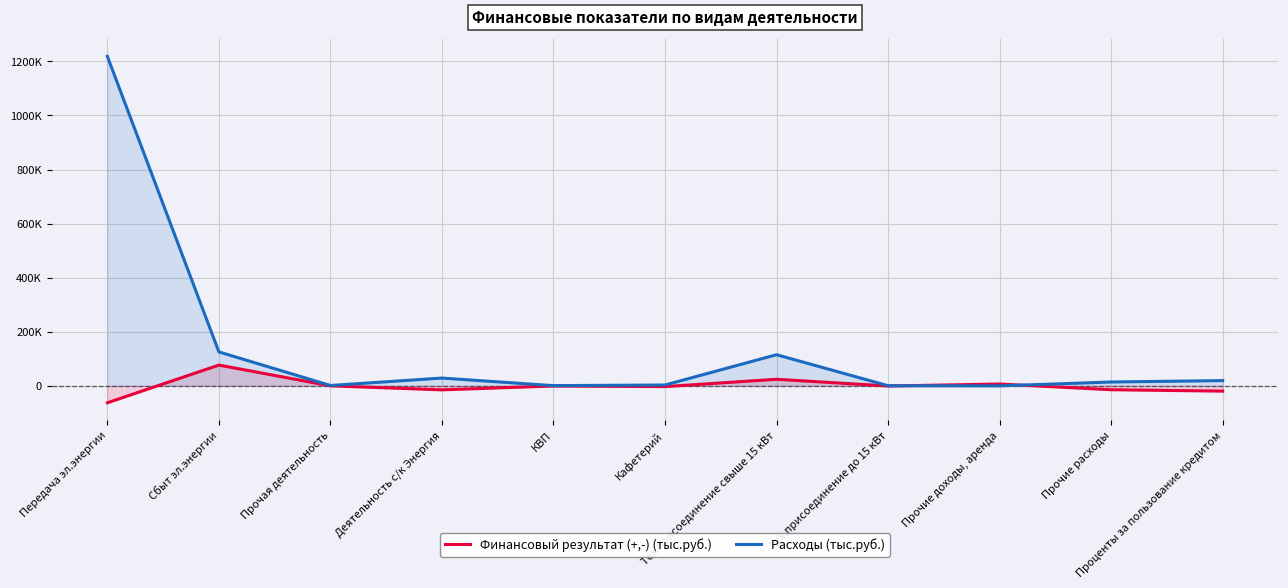

What is the average value of the Расходы (тыс.руб.) series?

138893.3